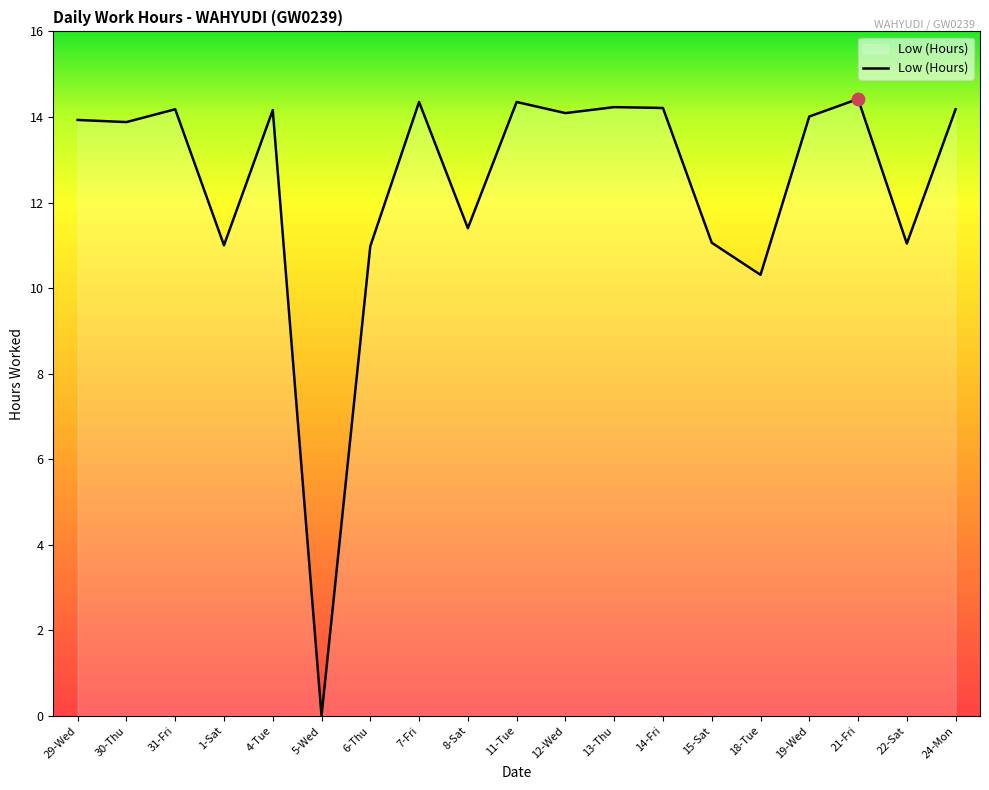

Which has a higher value, 15-Sat or 29-Wed?

29-Wed